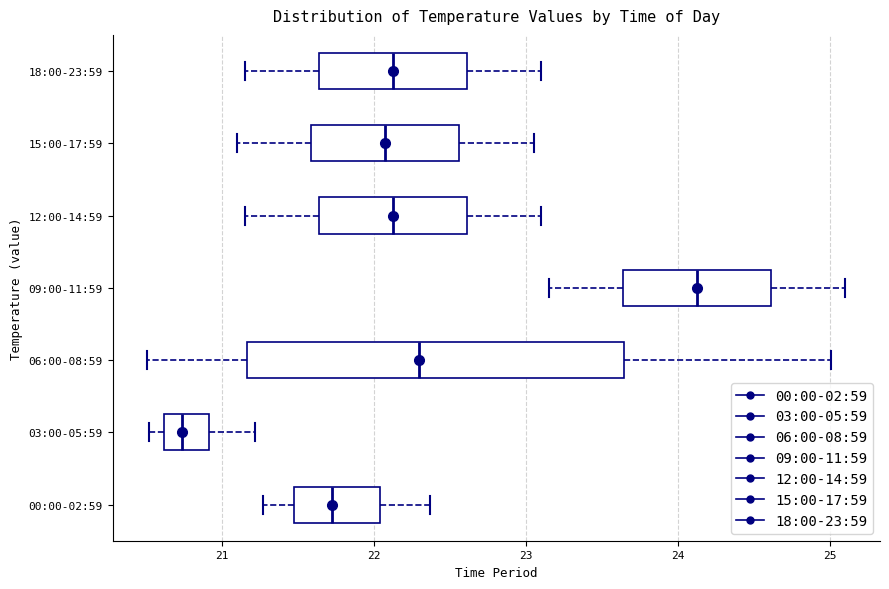

Reading bottom to top, read every box against the x-axis: the position of its median line, the range the box covers, and the ends of its whiskers. The values are not printed on the chart, so give them approximately, as read against the axis.

00:00-02:59: median 21.7, box 21.5 to 22.0, whiskers 21.3 to 22.4
03:00-05:59: median 20.7, box 20.6 to 20.9, whiskers 20.5 to 21.2
06:00-08:59: median 22.3, box 21.2 to 23.6, whiskers 20.5 to 25.0
09:00-11:59: median 24.1, box 23.6 to 24.6, whiskers 23.2 to 25.1
12:00-14:59: median 22.1, box 21.6 to 22.6, whiskers 21.2 to 23.1
15:00-17:59: median 22.1, box 21.6 to 22.6, whiskers 21.1 to 23.1
18:00-23:59: median 22.1, box 21.6 to 22.6, whiskers 21.2 to 23.1